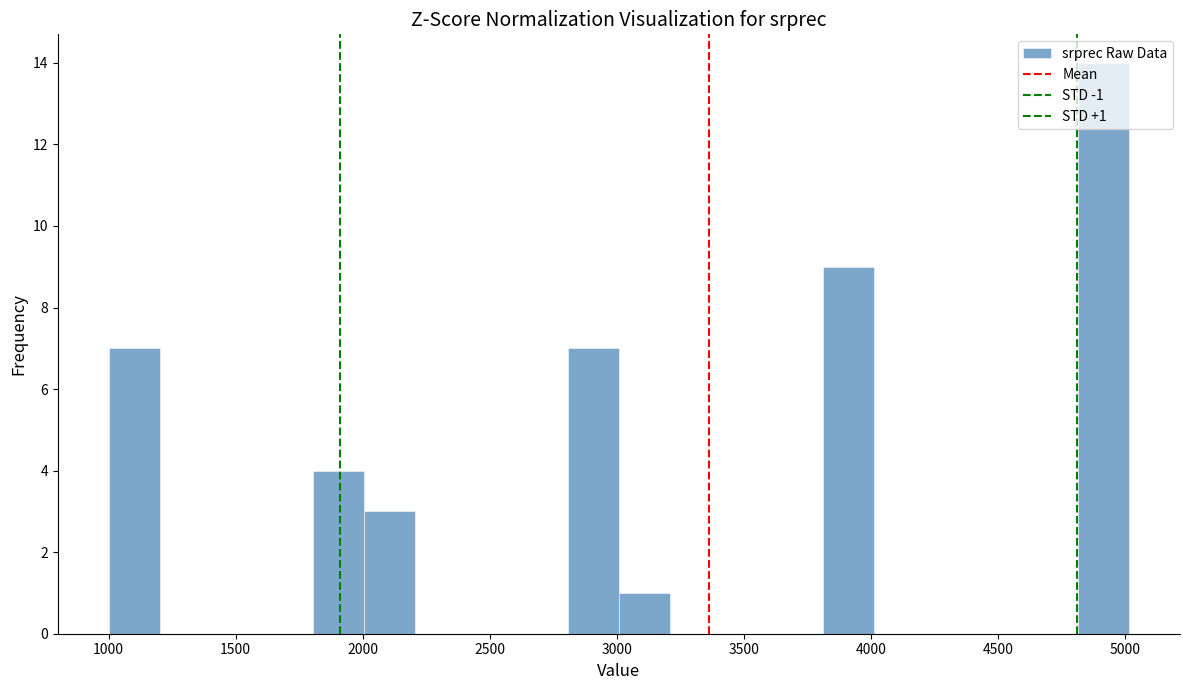

Which range on the x-axis has the tallest bar?

4800 to 5000